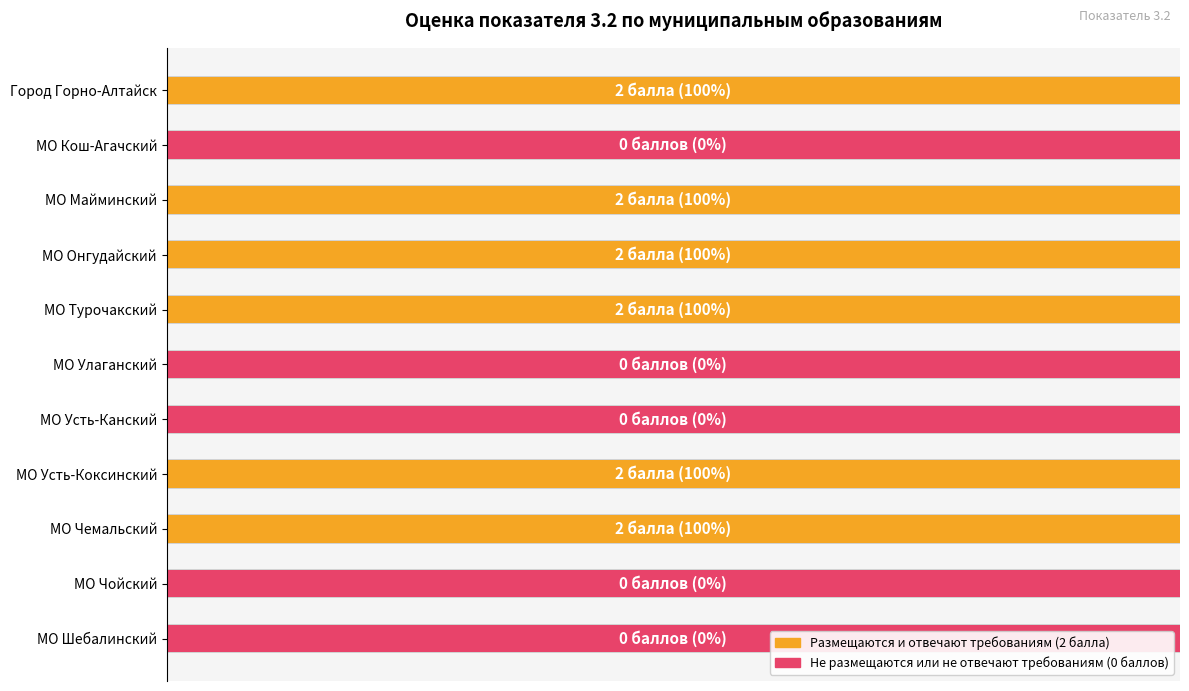

Does the chart contain any negative values?

No